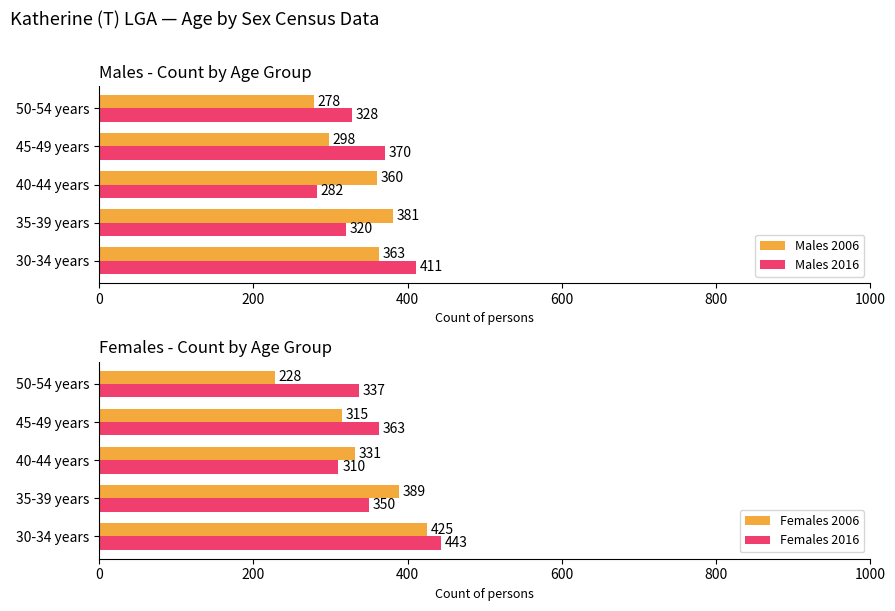

Which series has the widest spread of values?

Females 2006